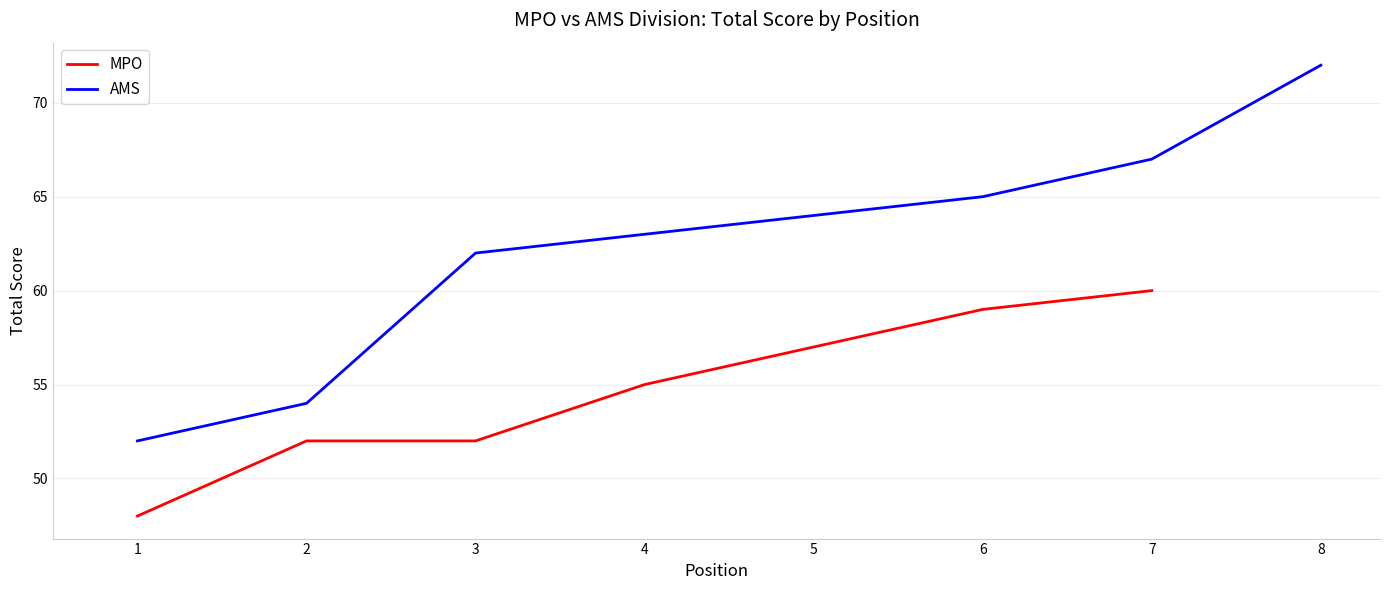

At which label does MPO reach its peak?

7